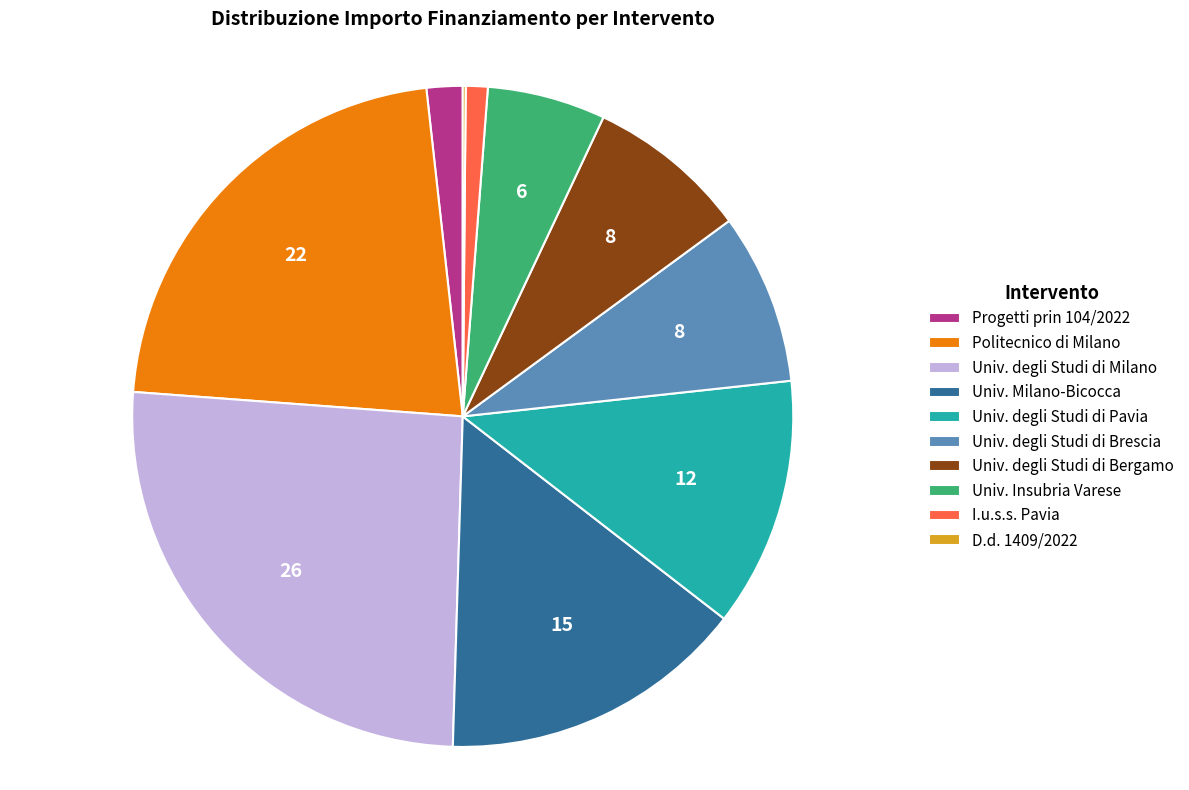

What is the ratio of the value at Politecnico di Milano to the value at Progetti prin 104/2022?

12.5